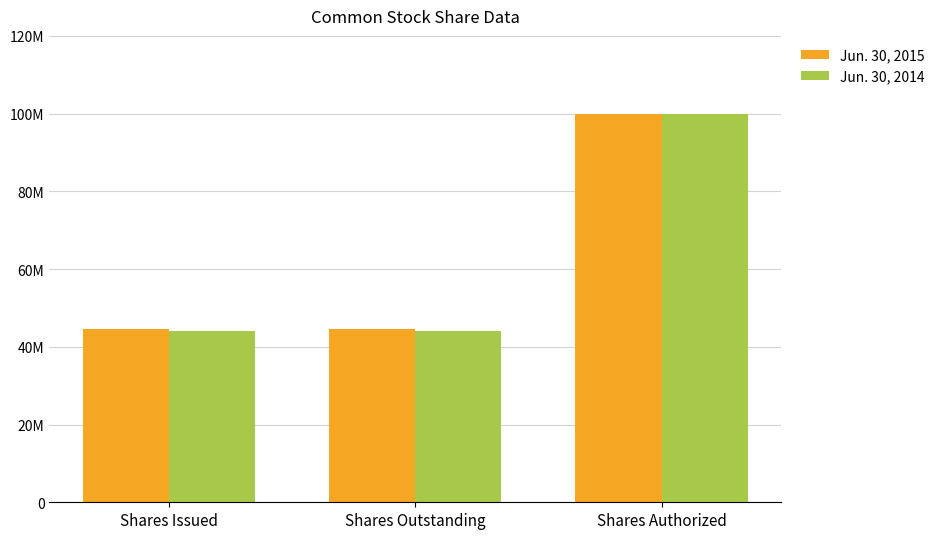

What position from the right is Shares Issued?

3